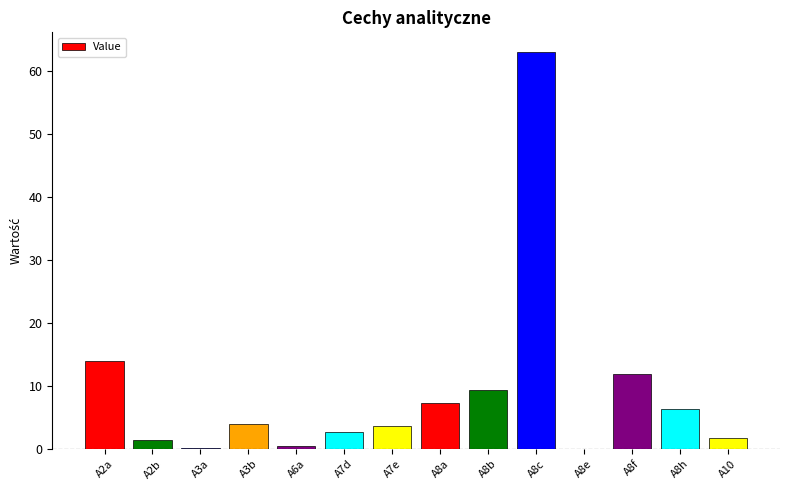

At which category does the chart reach its peak across all series?

A8c